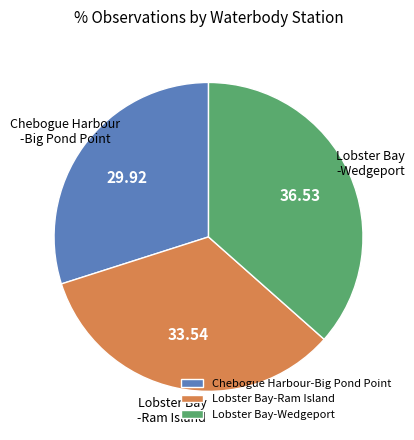

Which slice is the largest?

Lobster Bay-Wedgeport